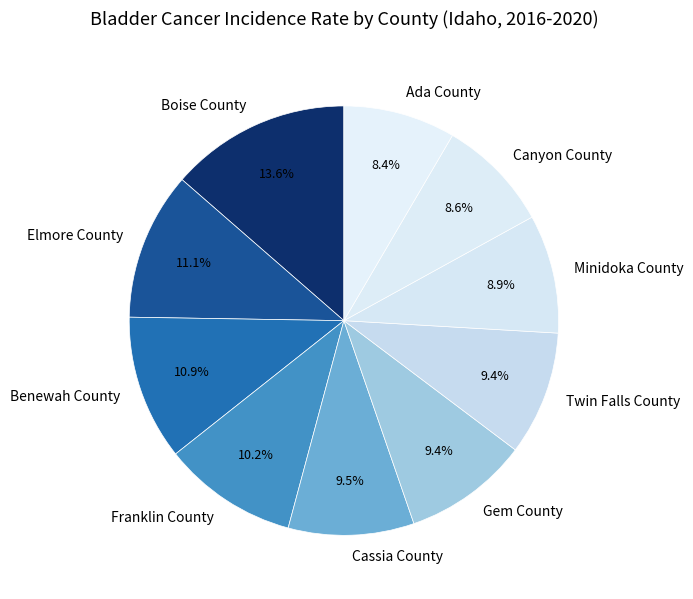

To the nearest percent, what is the difference between the Minidoka County and Benewah County slice percentages?

2%